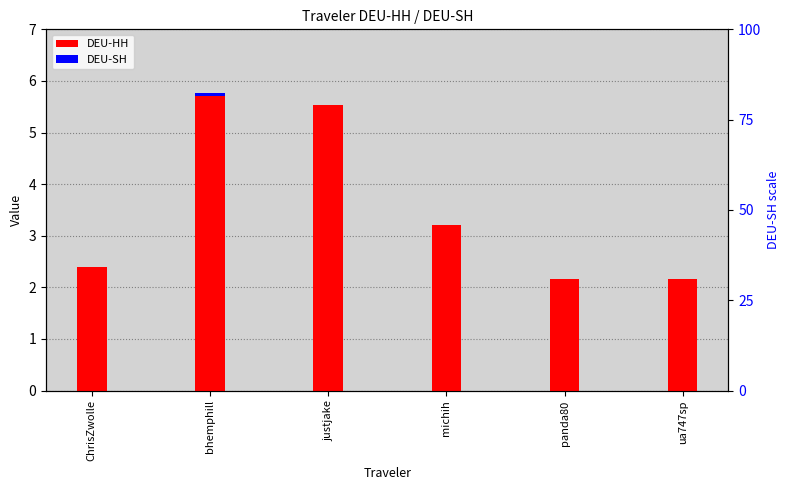

Reading left to right, list all the values displayed in this chart.

DEU-HH: 2.4	5.7	5.5	3.2	2.2	2.2
DEU-SH: 0.0	0.1	0.0	0.0	0.0	0.0